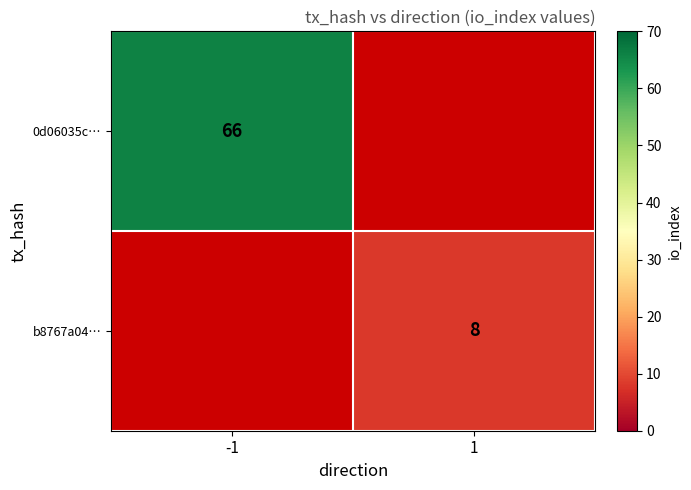

How many categories are shown in the chart?

2